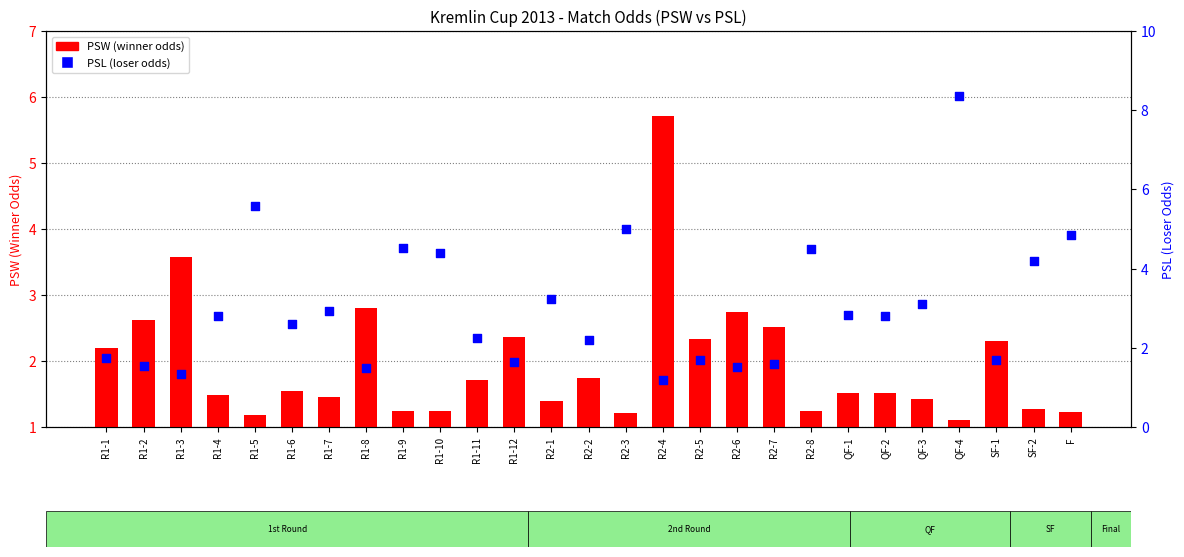

Is the value of PSL (loser odds) at R2-7 greater than the value of PSW (winner odds) at R2-3?

Yes